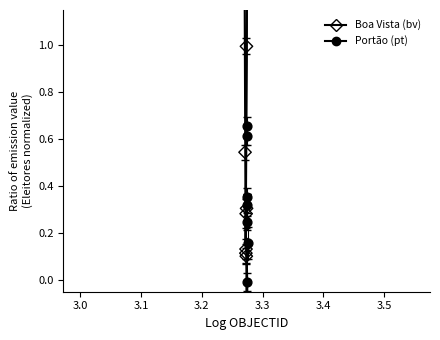

At how many categories does at least one series exceed 0?

7